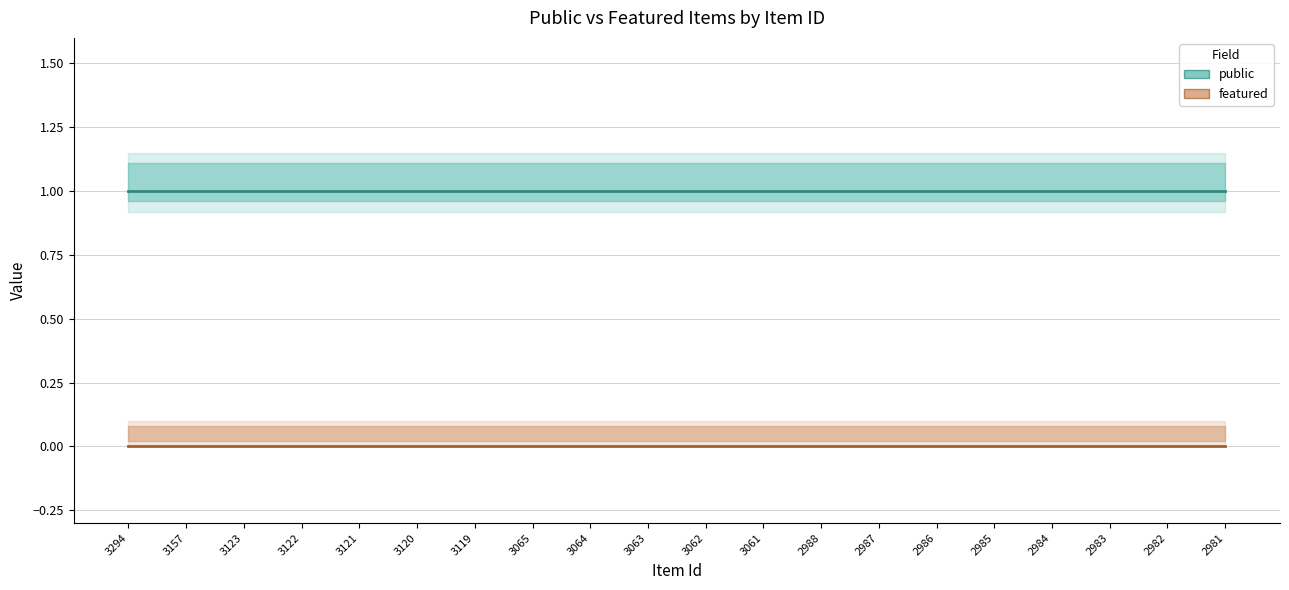

Reading left to right, list all the values displayed in this chart.

public: 1	1	1	1	1	1	1	1	1	1	1	1	1	1	1	1	1	1	1	1
featured: 0	0	0	0	0	0	0	0	0	0	0	0	0	0	0	0	0	0	0	0